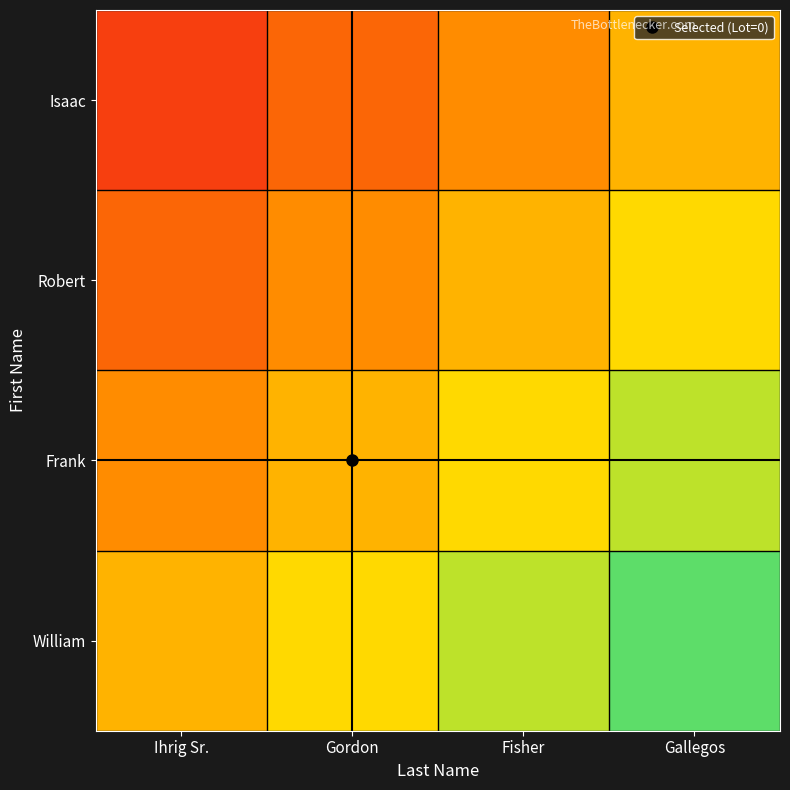

Reading left to right, list all the values displayed in this chart.

William: Ihrig Sr.=0.0	Gordon=0.2	Fisher=0.5	Gallegos=0.8
Frank: Ihrig Sr.=-0.2	Gordon=0.0	Fisher=0.2	Gallegos=0.5
Robert: Ihrig Sr.=-0.5	Gordon=-0.2	Fisher=0.0	Gallegos=0.2
Isaac: Ihrig Sr.=-0.8	Gordon=-0.5	Fisher=-0.2	Gallegos=0.0